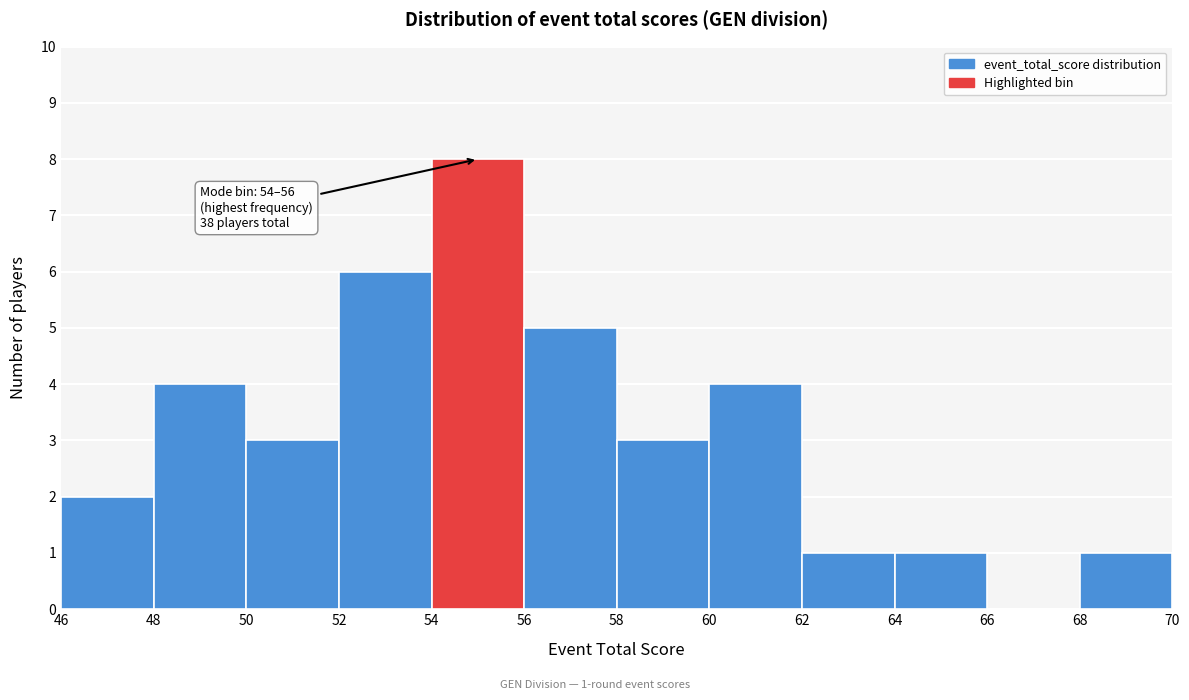

Which range on the x-axis has the tallest bar?

54 to 56